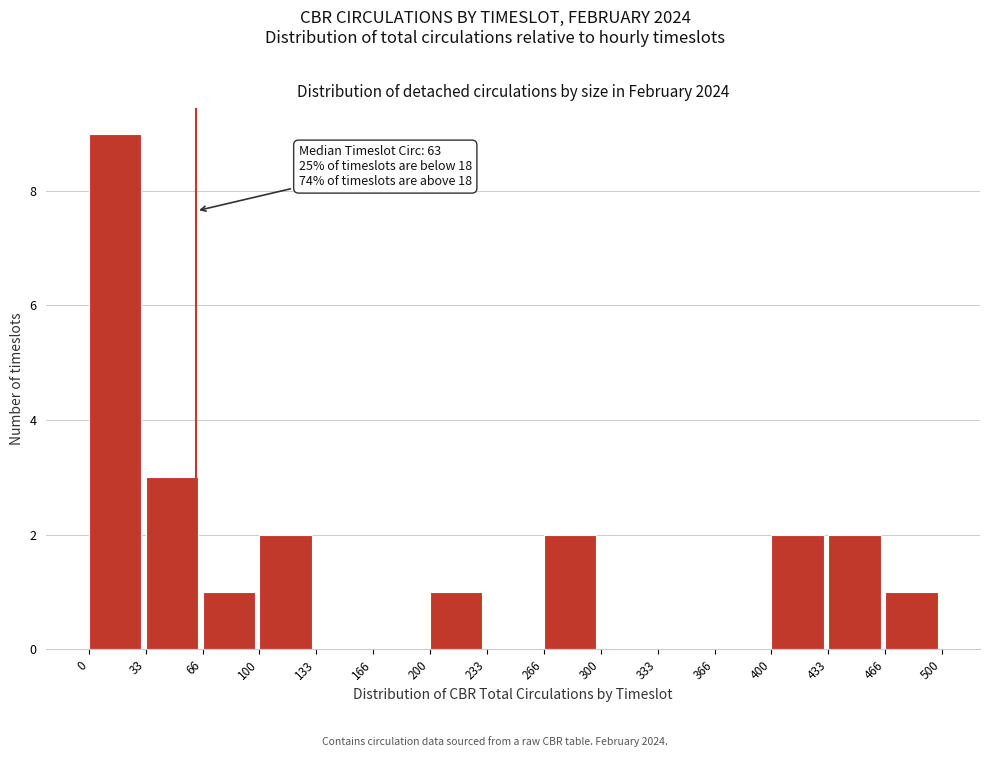

Which range on the x-axis has the tallest bar?

0 to 33